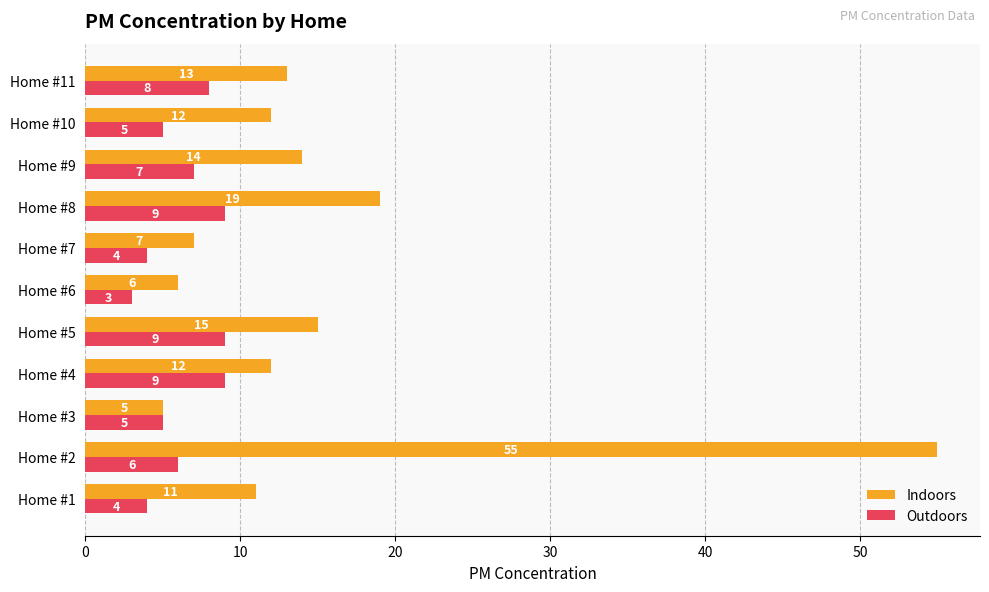

At which category is the sum across all series the highest?

Home #2